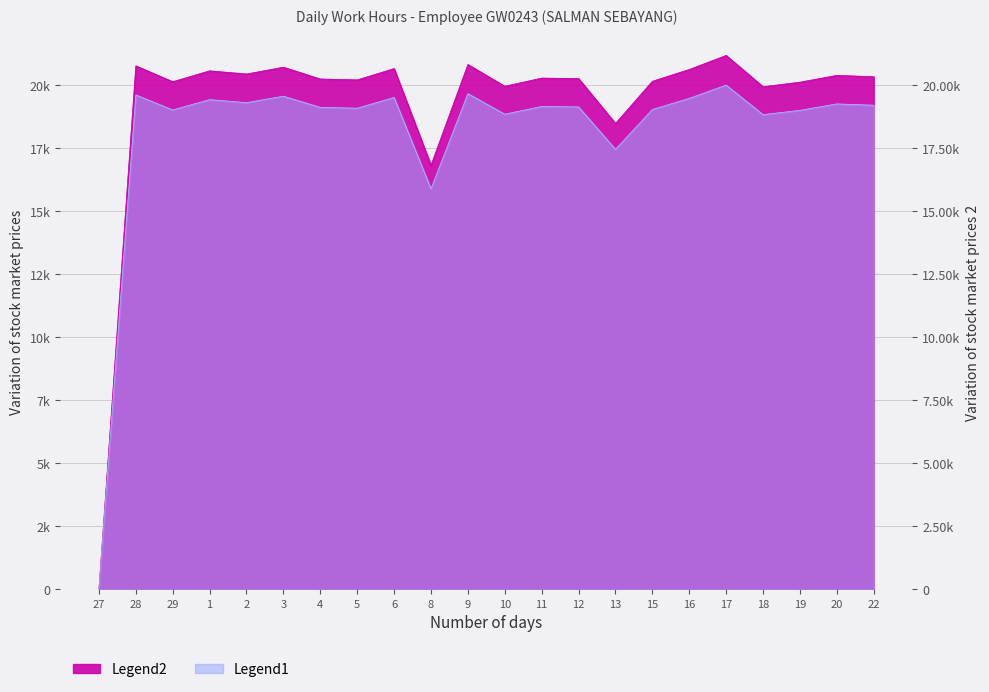

At which category is the sum across all series the highest?

17